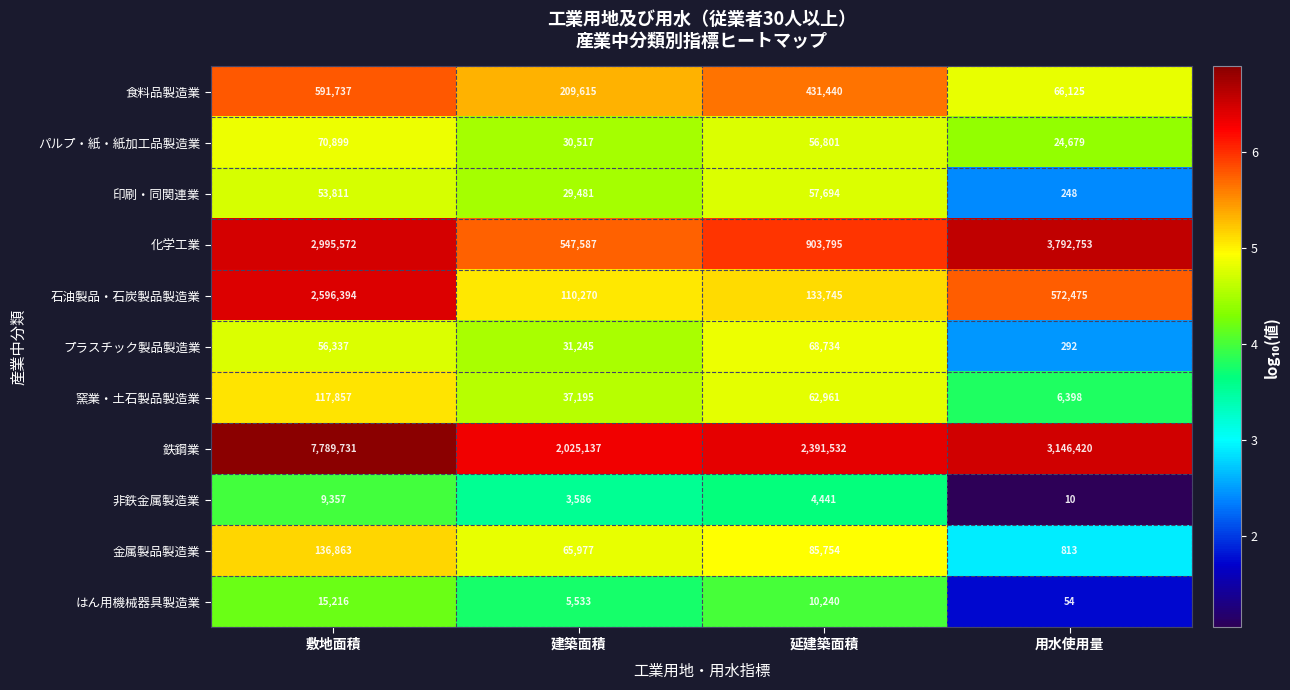

Where does the 石油製品・石炭製品製造業 series first go above 572475?

敷地面積